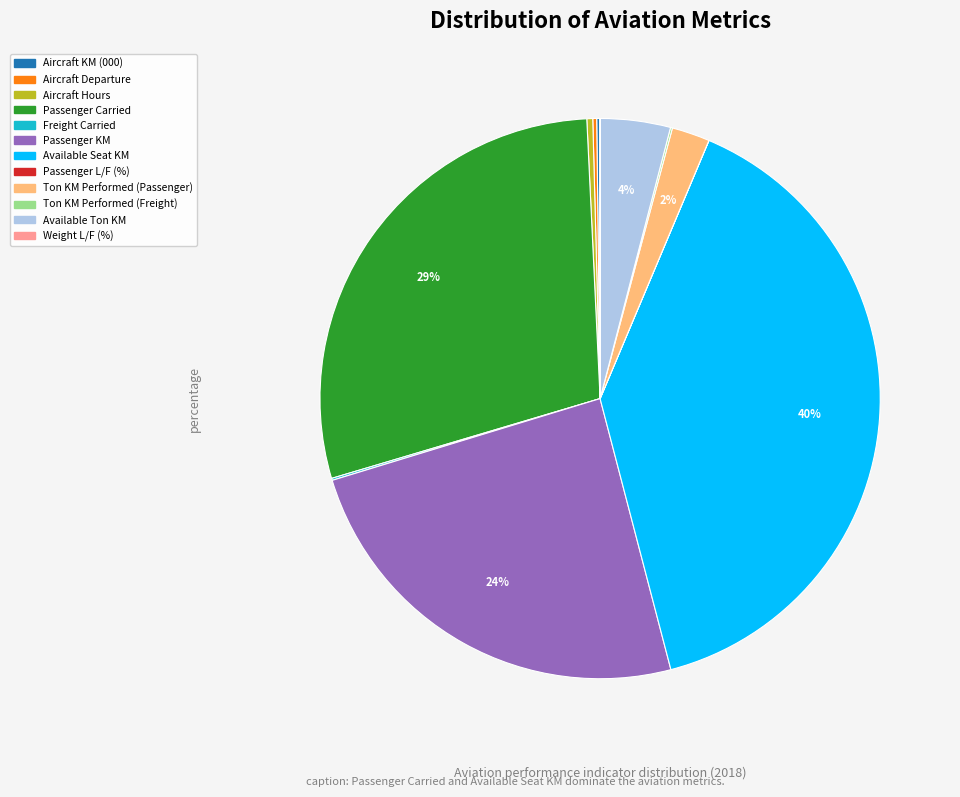

What is the largest slice in the pie chart?

Available Seat KM